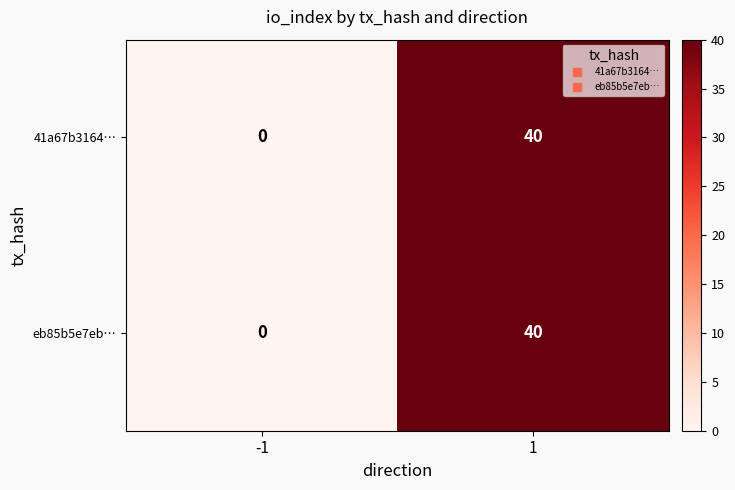

At how many categories does at least one series exceed 17?

1